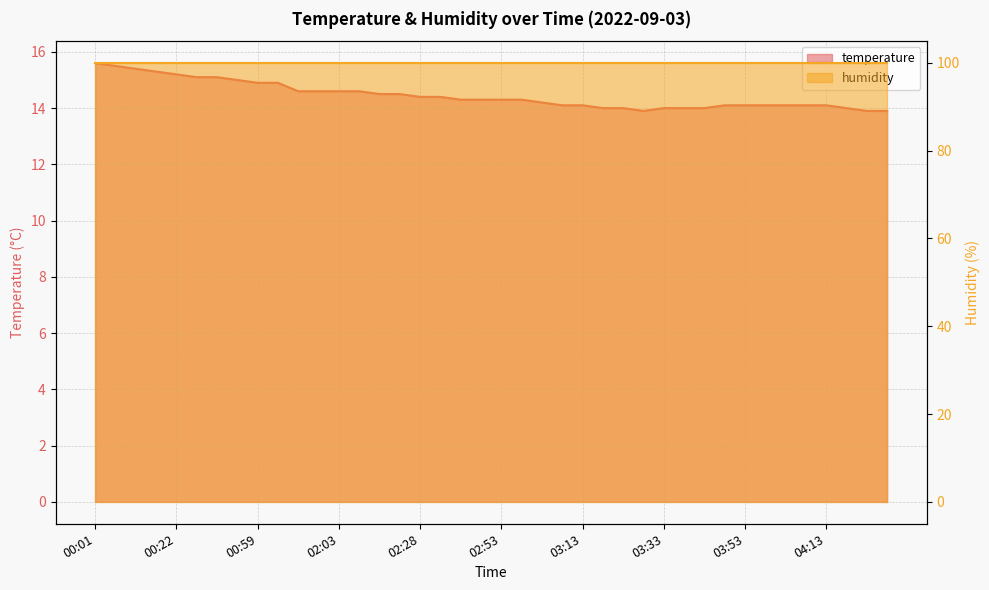

Which has a higher value, 03:33 or 02:28?

02:28